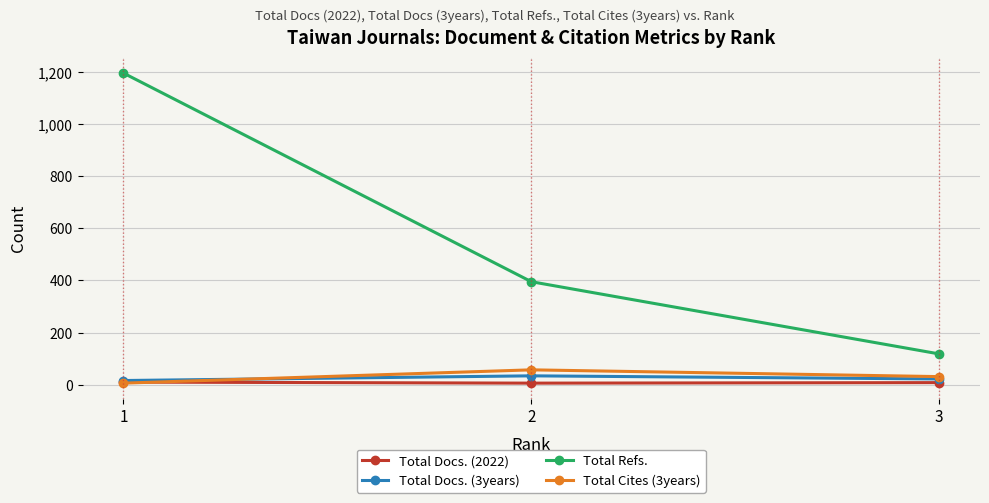

What is the maximum value shown in the chart?

1195